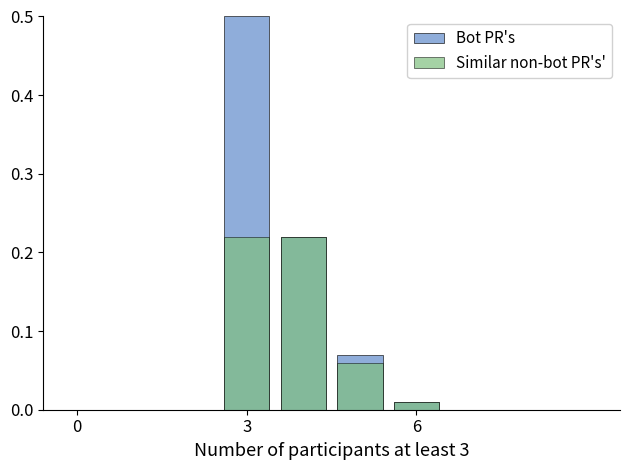

Which series changed the most between 6 and 9?

Bot PR's